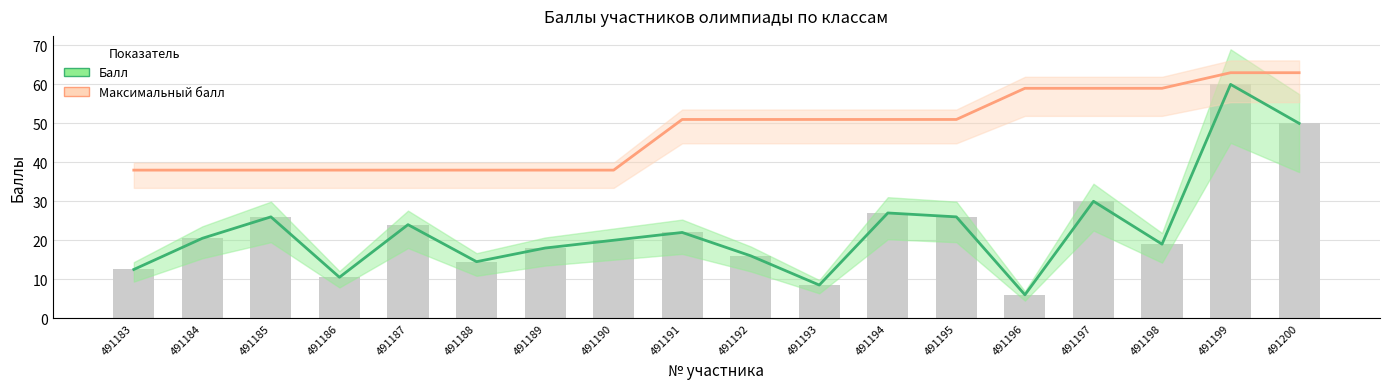

What is the minimum value for Балл?

6.0